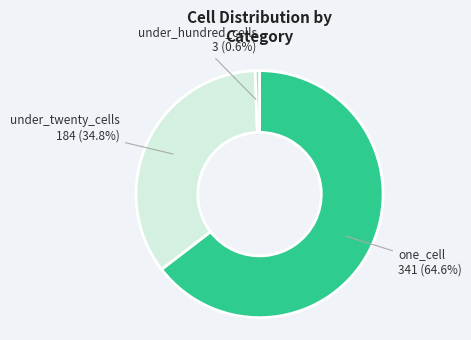

Does any single category account for the majority?

Yes